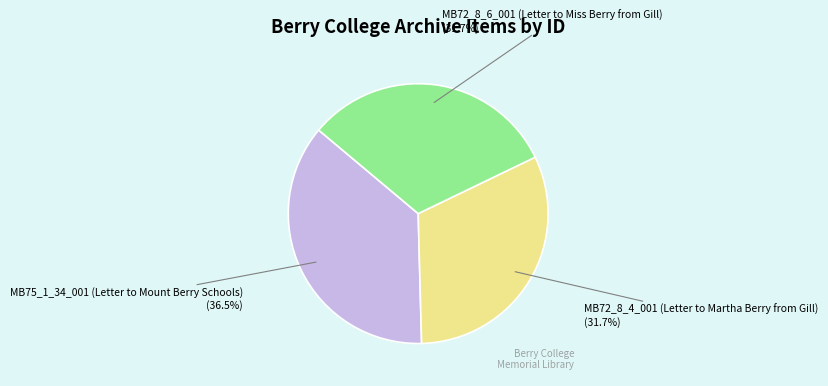

Count the number of slices in the pie.

3